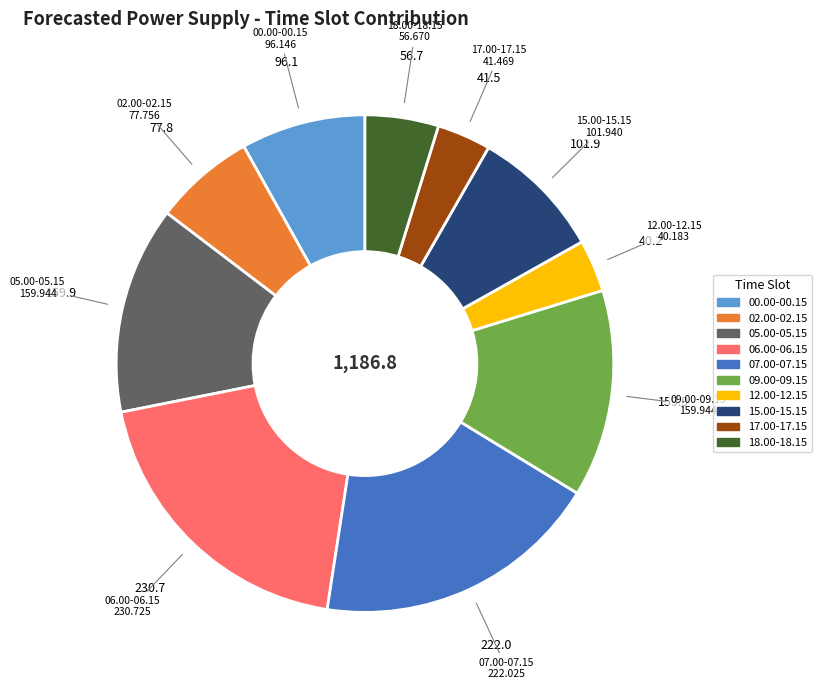

Is there a majority slice in this chart?

No